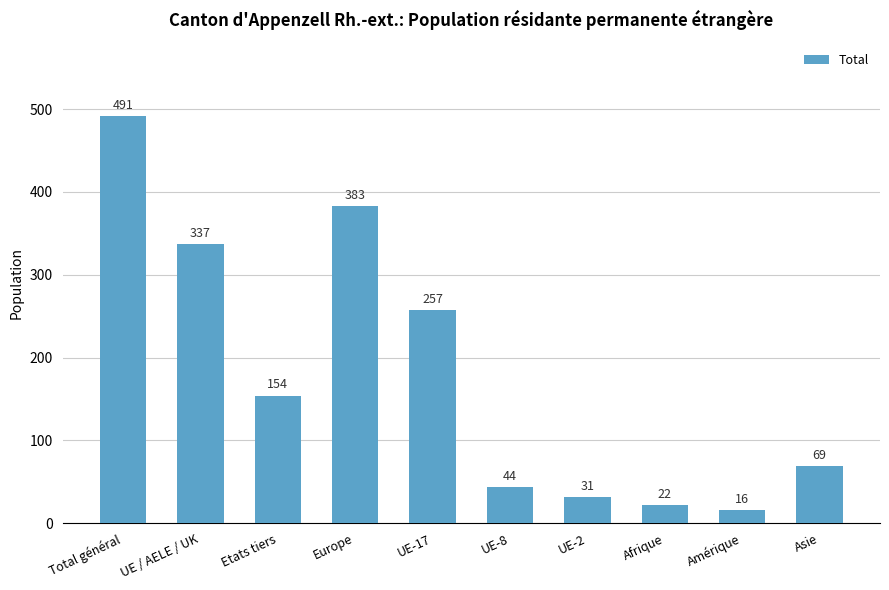

What is the label of the 3rd bar from the right?

Afrique